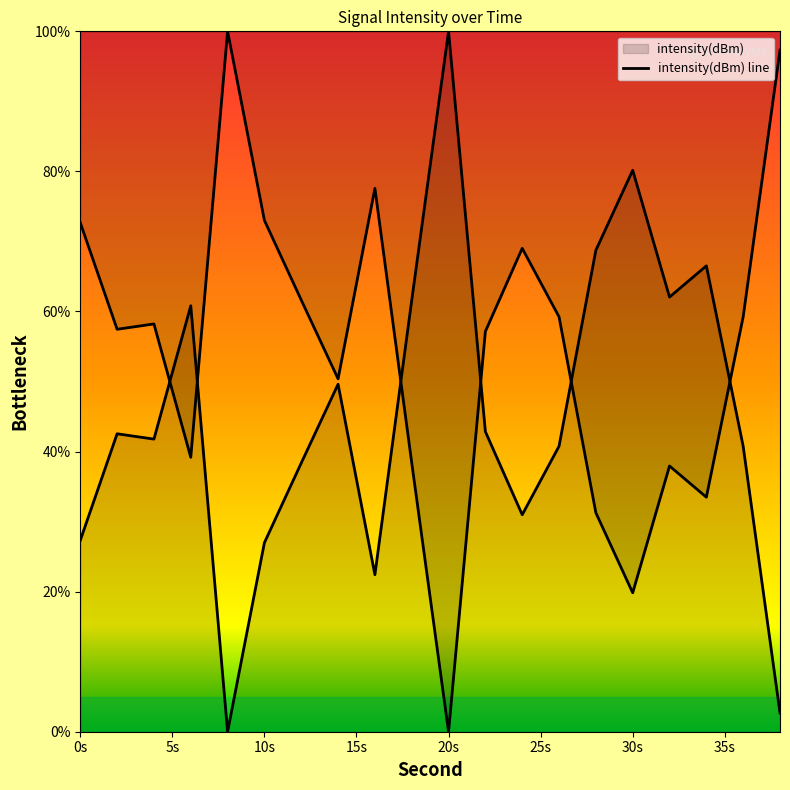

Does the chart display data point markers on the line(s)?

No